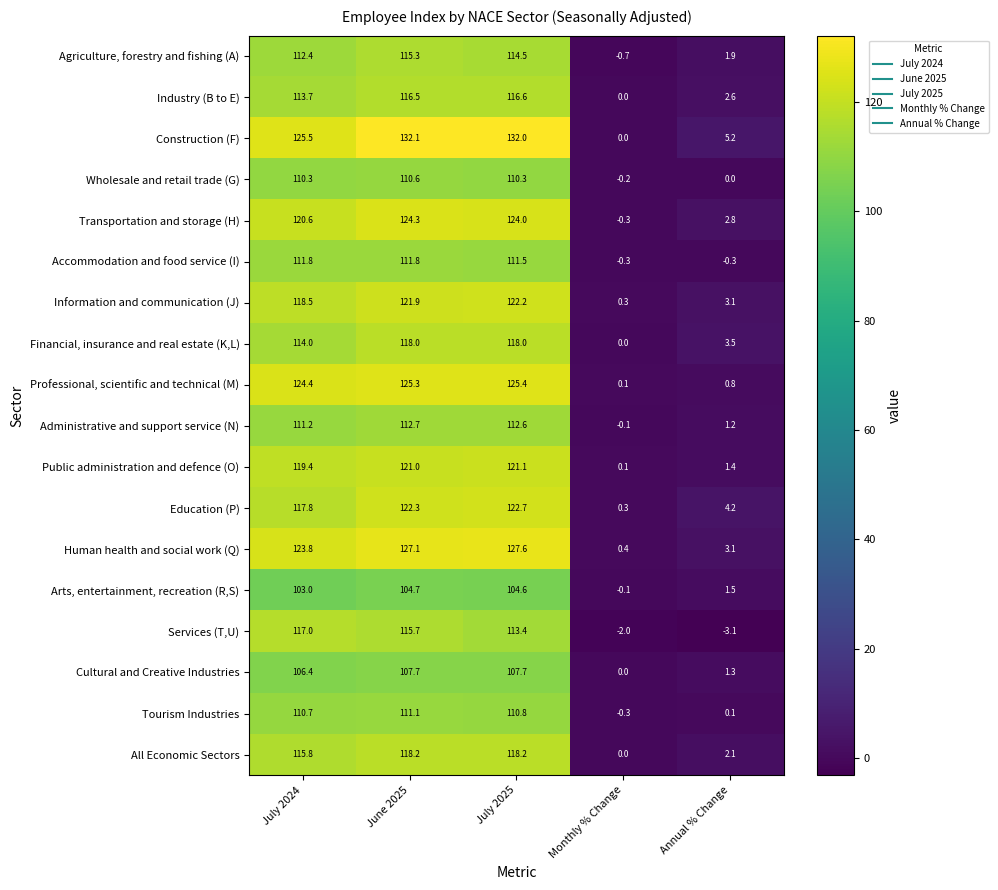

How many data points does each series have?

5